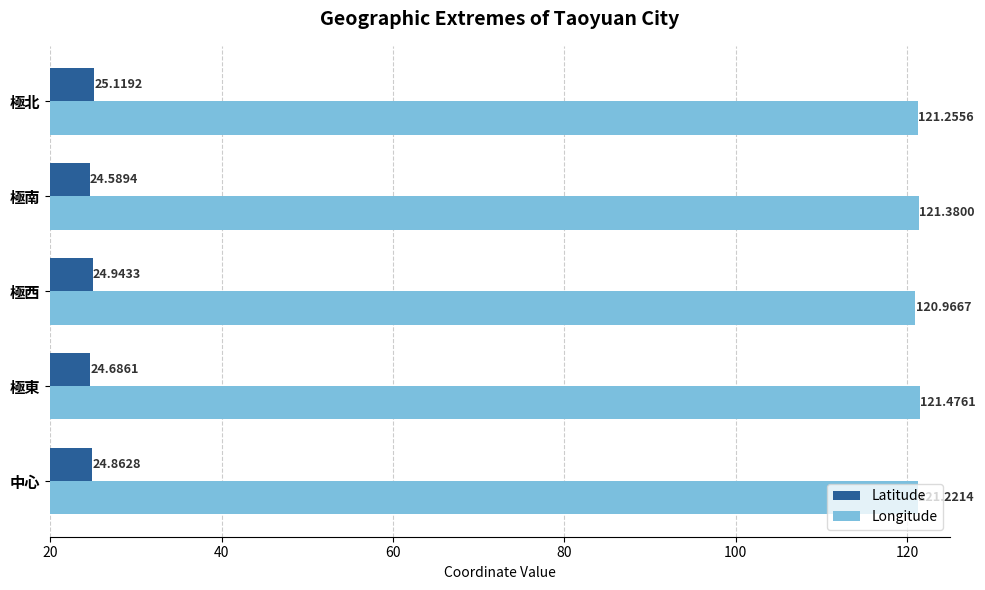

Where is Longitude nearest to the value 121?

極西